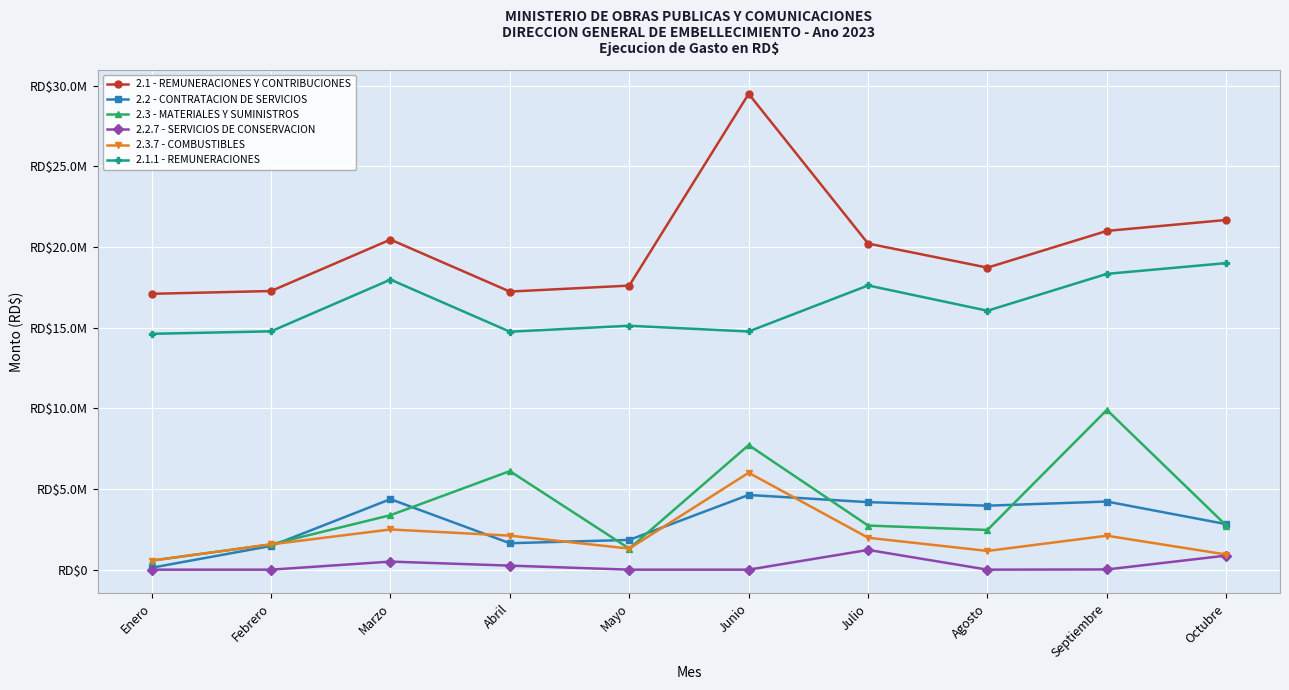

True or false: 2.2.7 - SERVICIOS DE CONSERVACION and 2.3.7 - COMBUSTIBLES cross at least once.

False